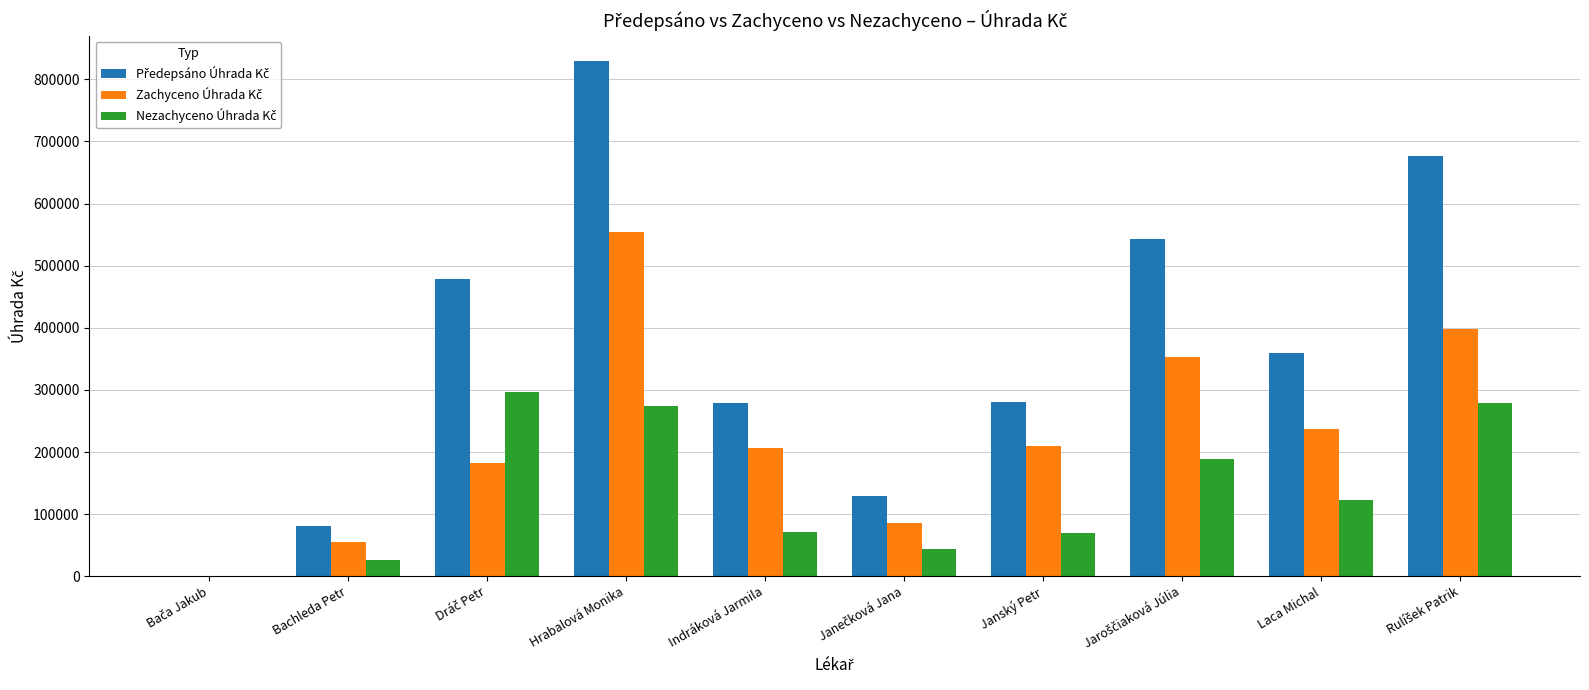

What is the spread (max minus min) of values at Laca Michal?

236735.5